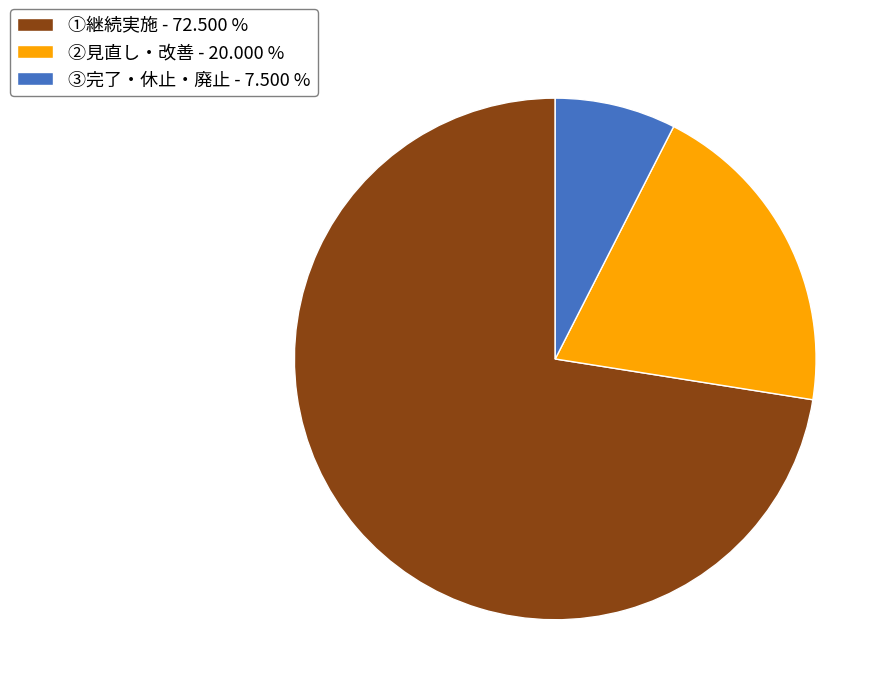

Combined, do ①継続実施 - 72.500 % and ②見直し・改善 - 20.000 % account for over 50%?

Yes